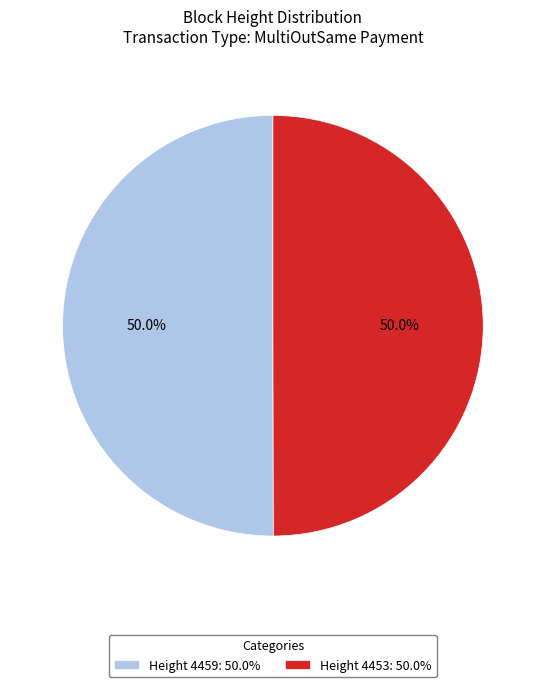

What is the ratio of the value at Height 4459: 50.0% to the value at Height 4453: 50.0%?

1.0